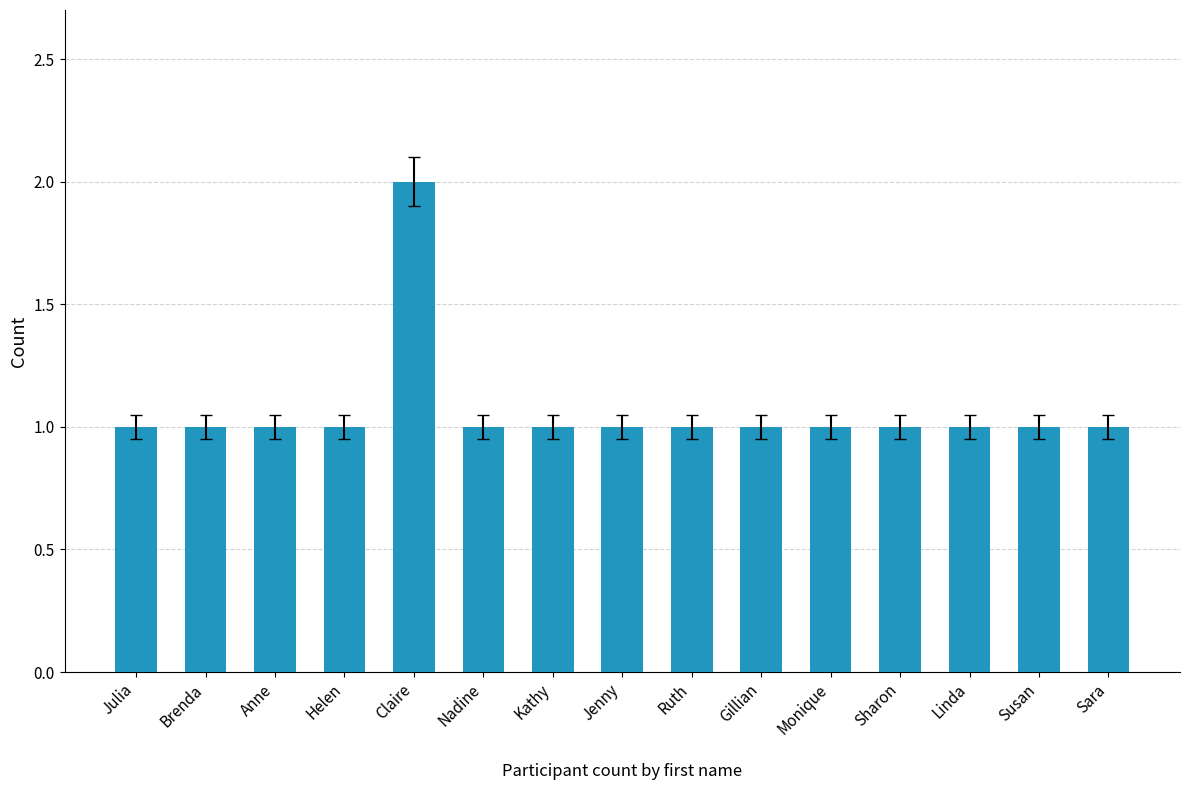

What is the ratio of the value at Sharon to the value at Claire?

0.5